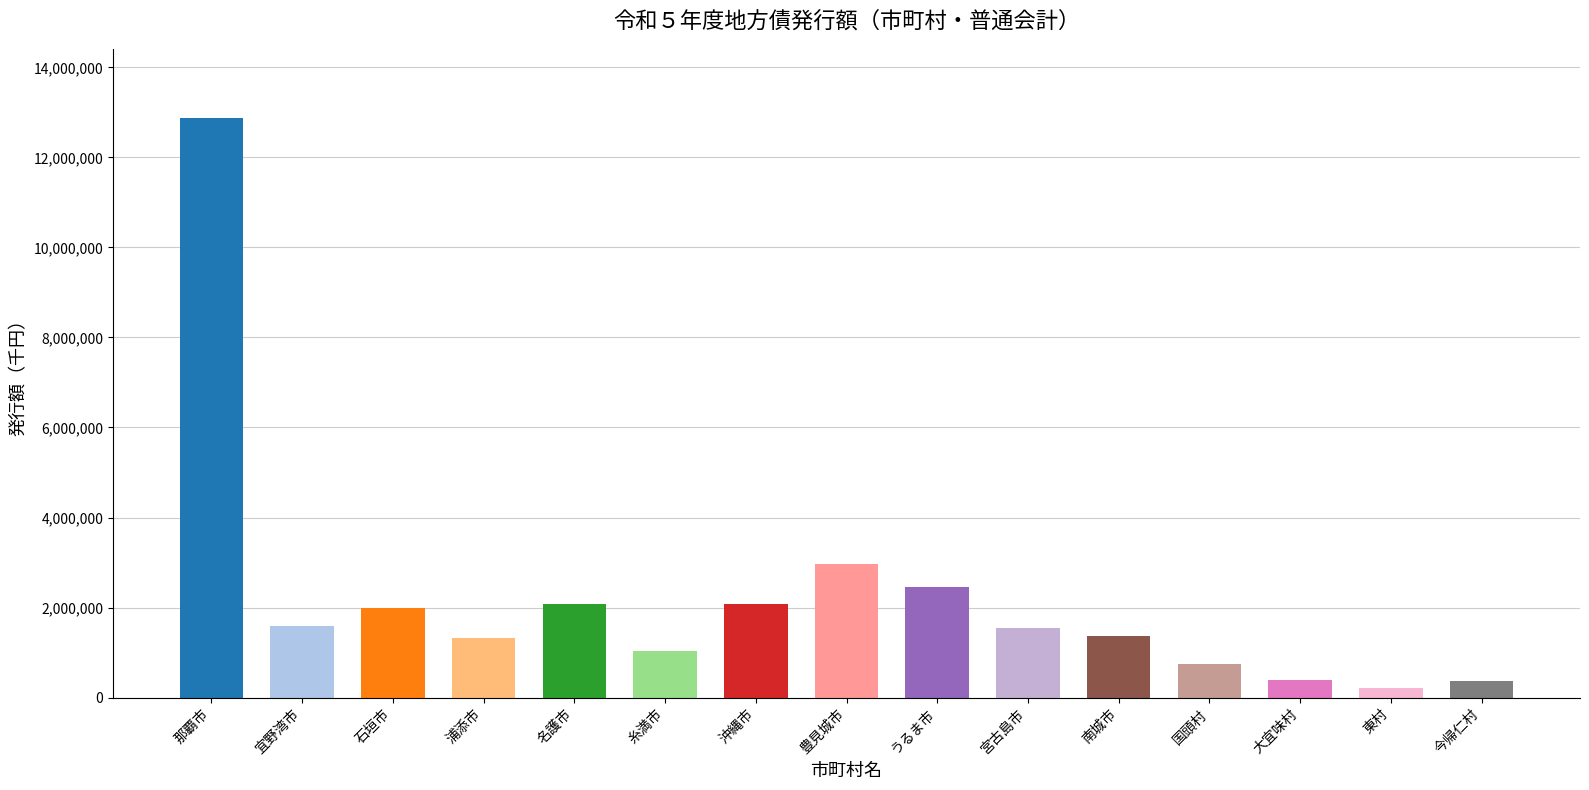

At which label is the value closest to 6538618?

豊見城市